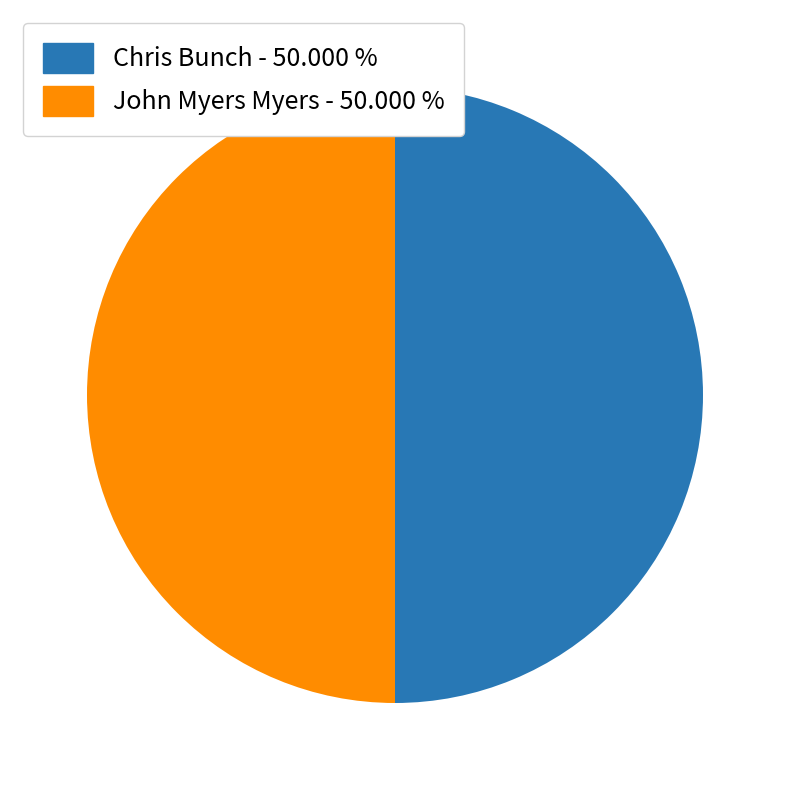

Approximately how many times larger is the value at John Myers Myers - 50.000 % compared to Chris Bunch - 50.000 %?

1.0